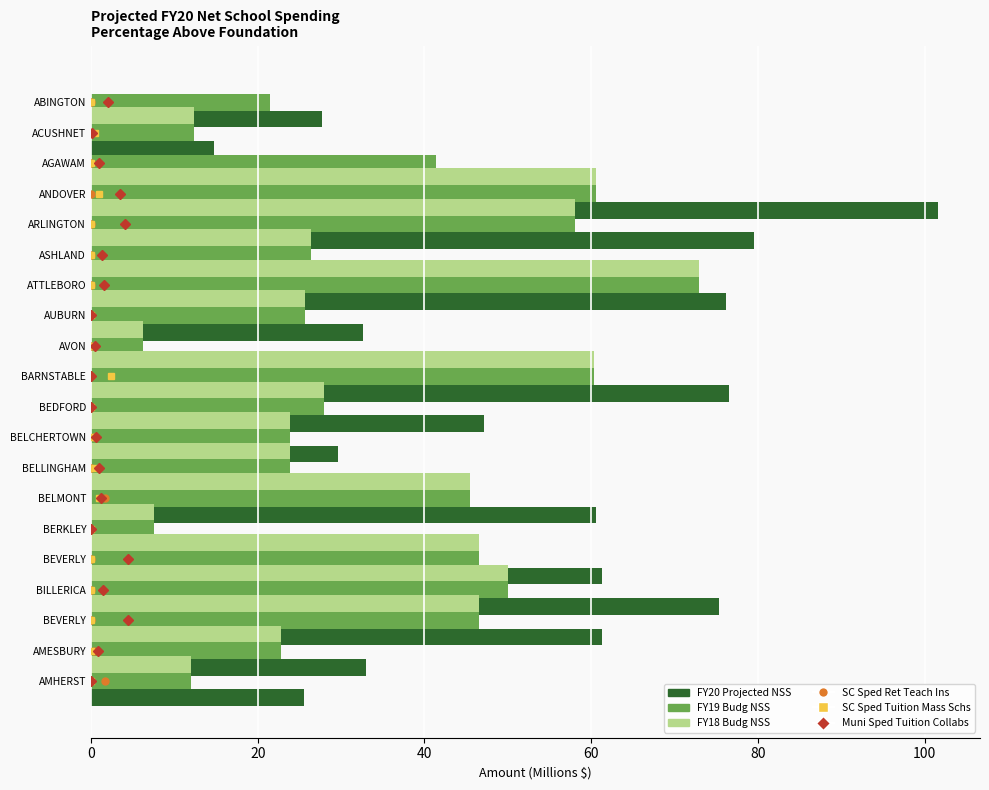

Which series has the largest total across all categories?

FY20 Projected NSS